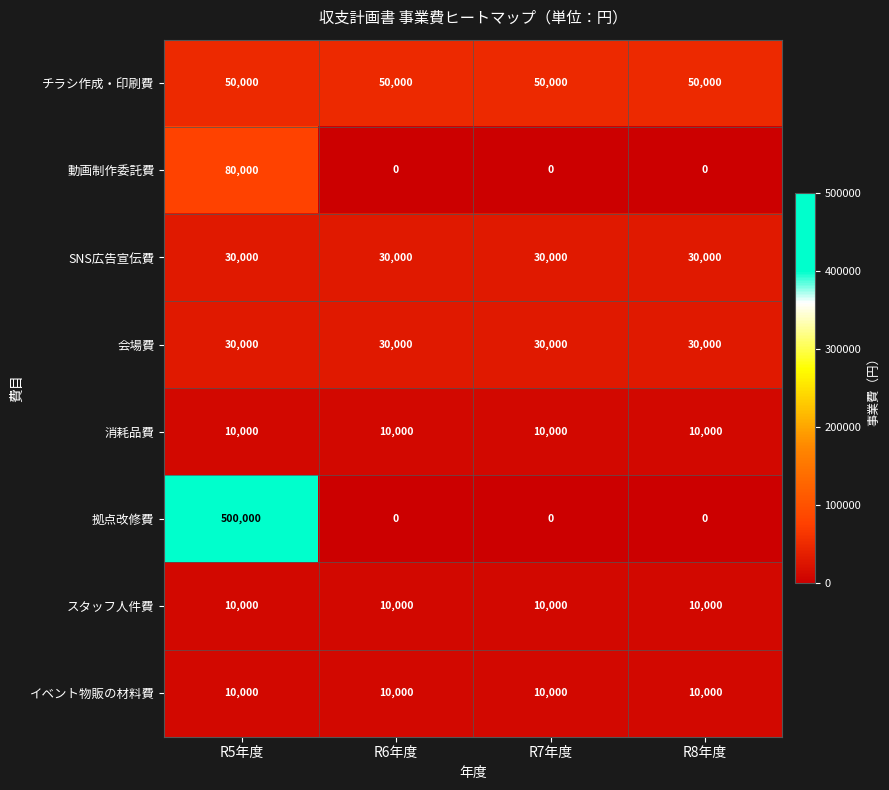

What is the difference between the highest and lowest values at R5年度?

490000